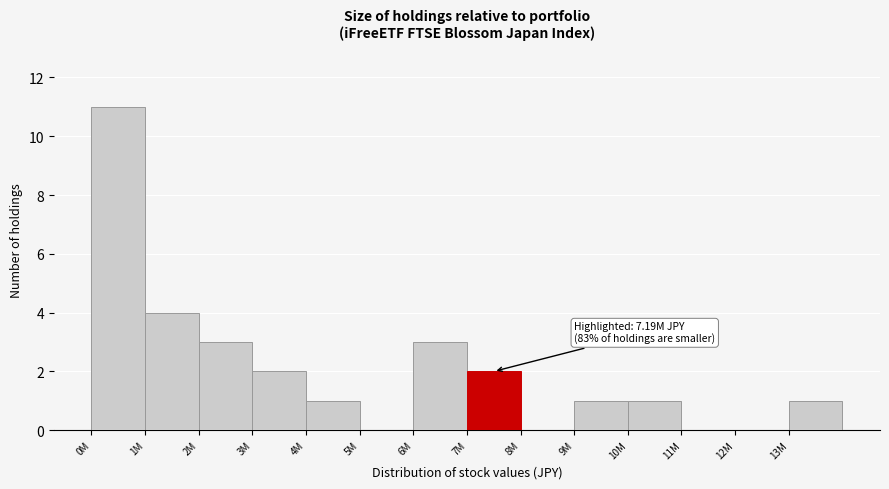

Reading right to left, what are all the values shown in this chart?

13M=1	12M=0	11M=0	10M=1	9M=1	8M=0	7M=2	6M=3	5M=0	4M=1	3M=2	2M=3	1M=4	0M=11